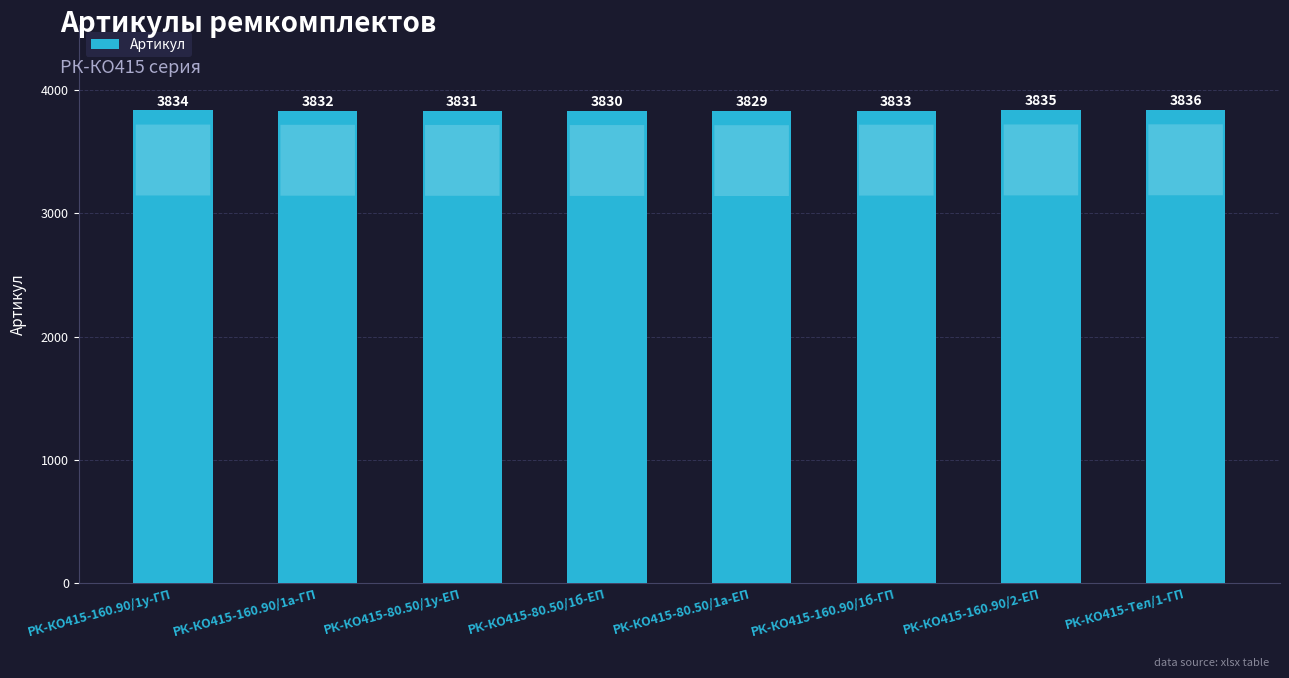

Is it true that the value at РК-КО415-Тел/1-ГП is 3836?

True